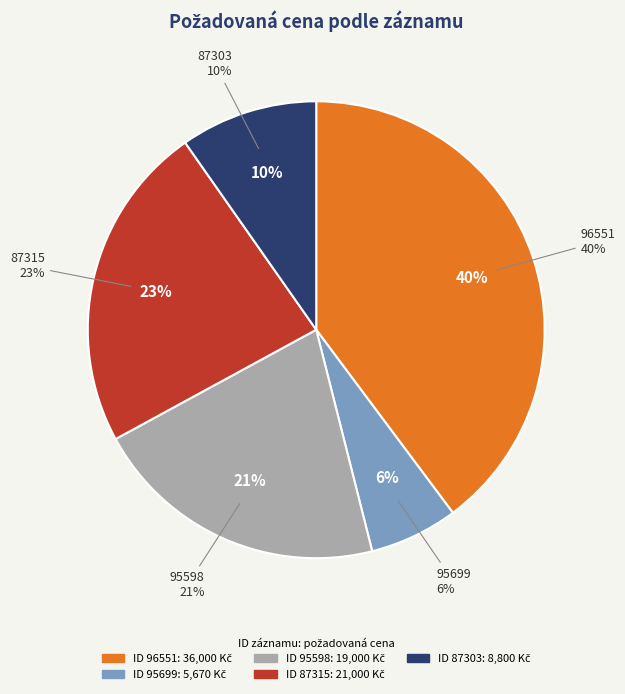

Which has a higher value, 96551 or 95598?

96551